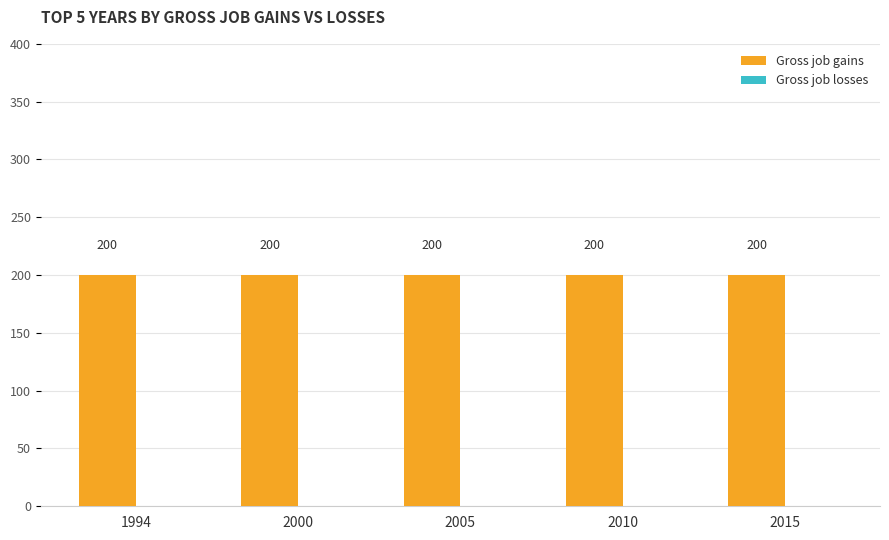

Is it true that Gross job gains equals 200 at 1994?

True